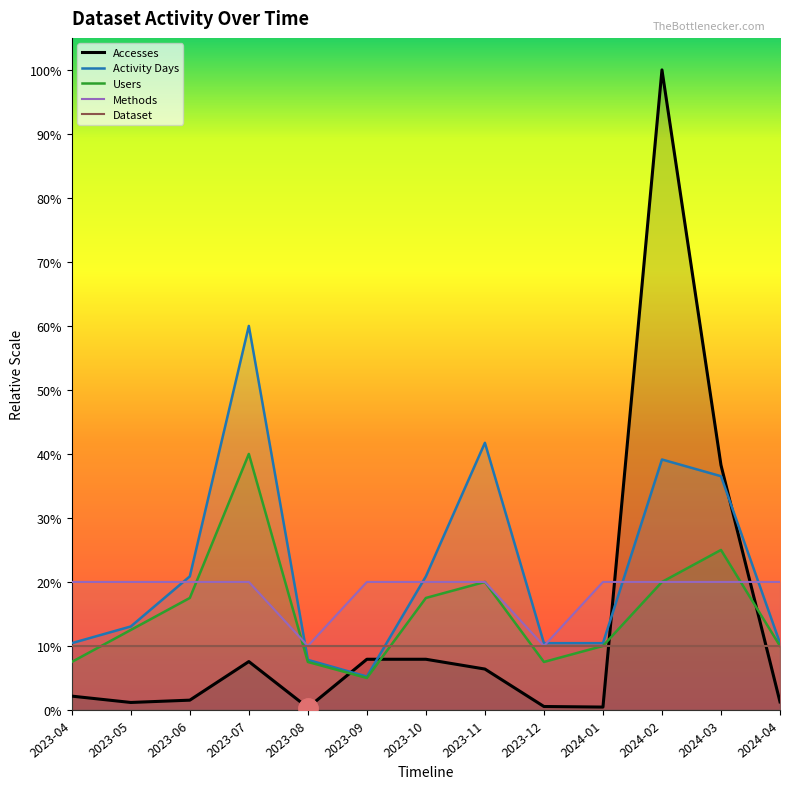

The Dataset series shows 152.1 at 2024-02. True or false?

False